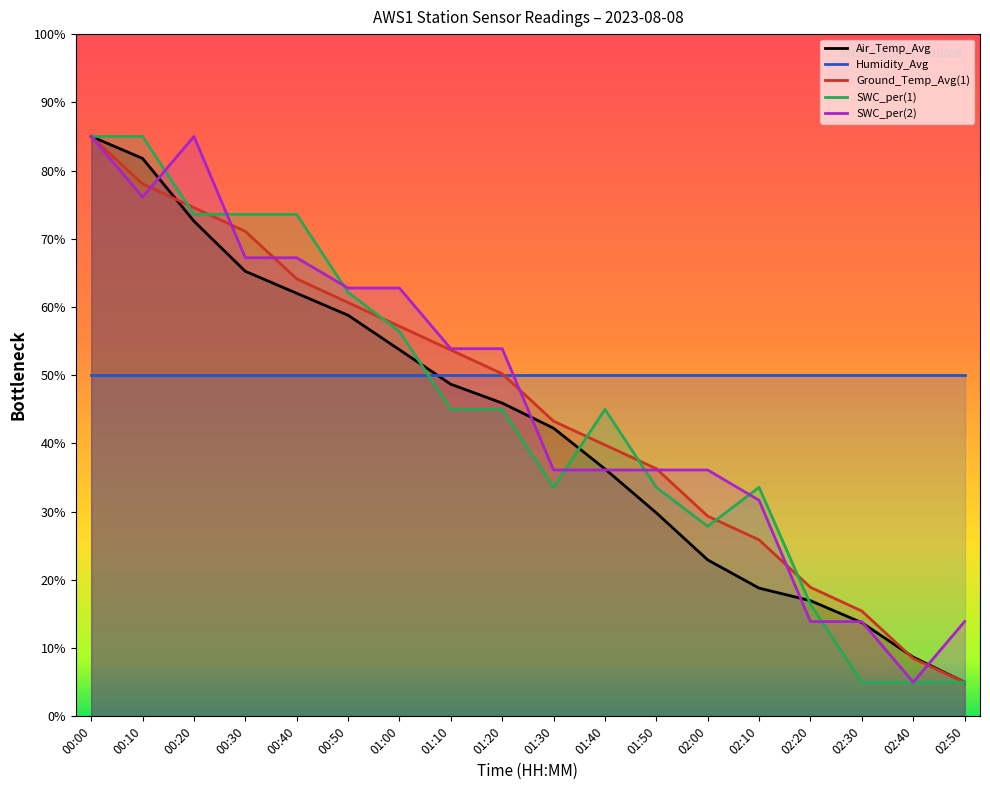

True or false: Ground_Temp_Avg(1) has more than 1 interior local peaks.

False